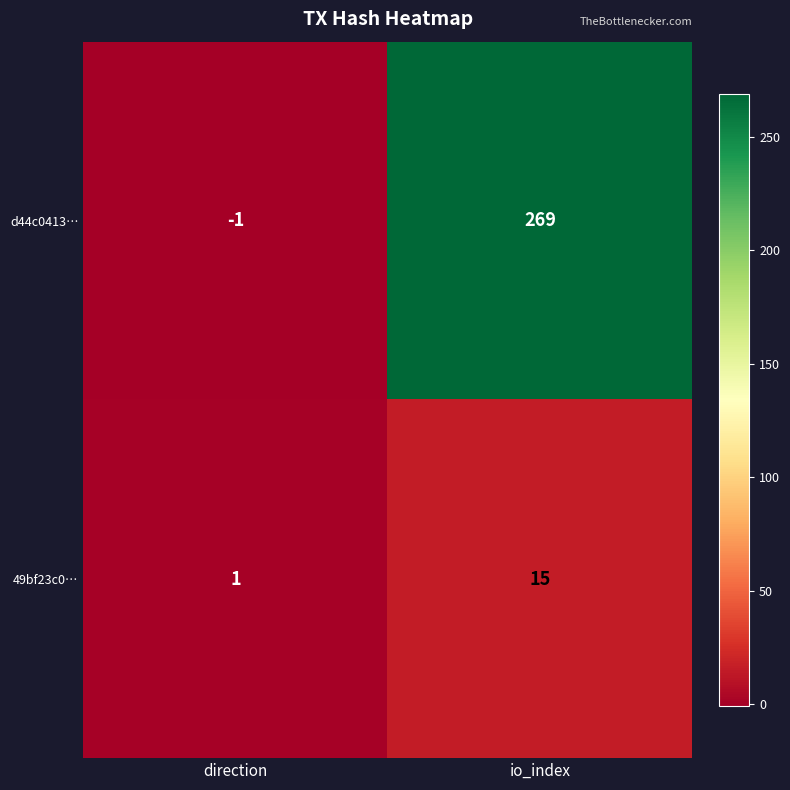

At which label is 49bf23c0… closest to 8?

direction